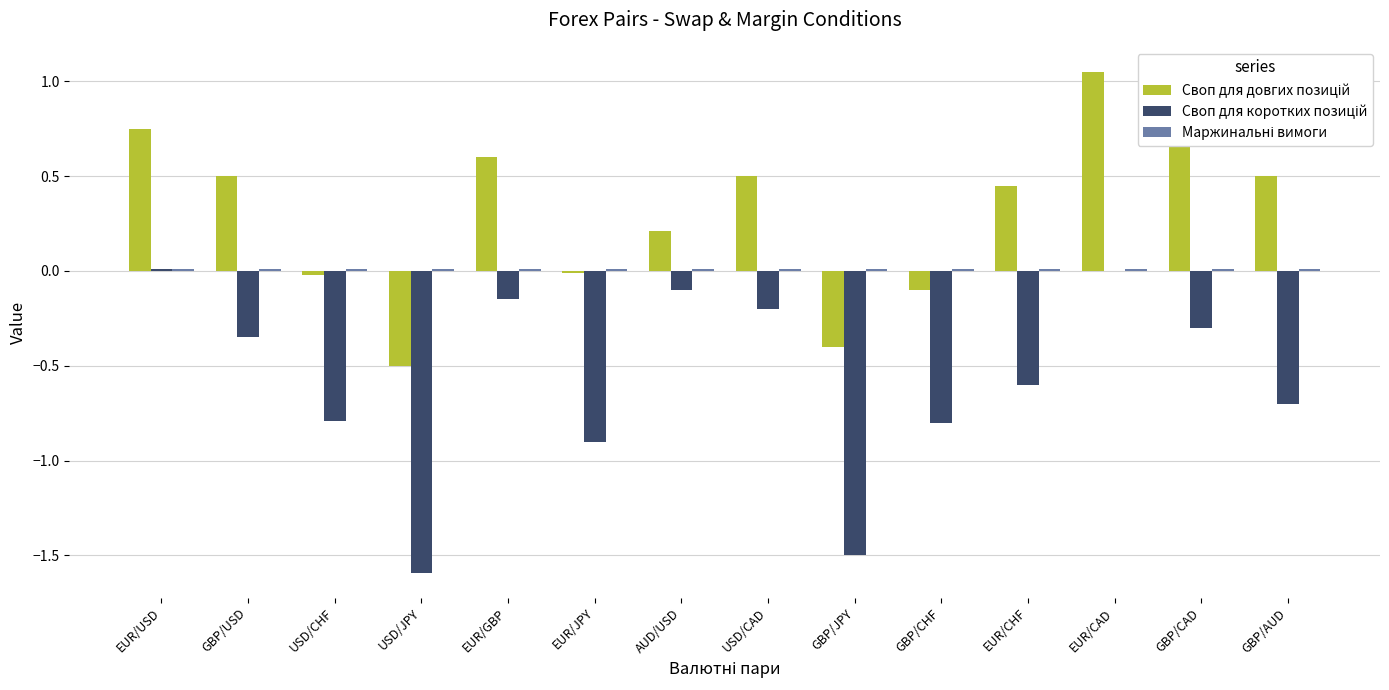

Which category has the highest value across all series?

EUR/CAD